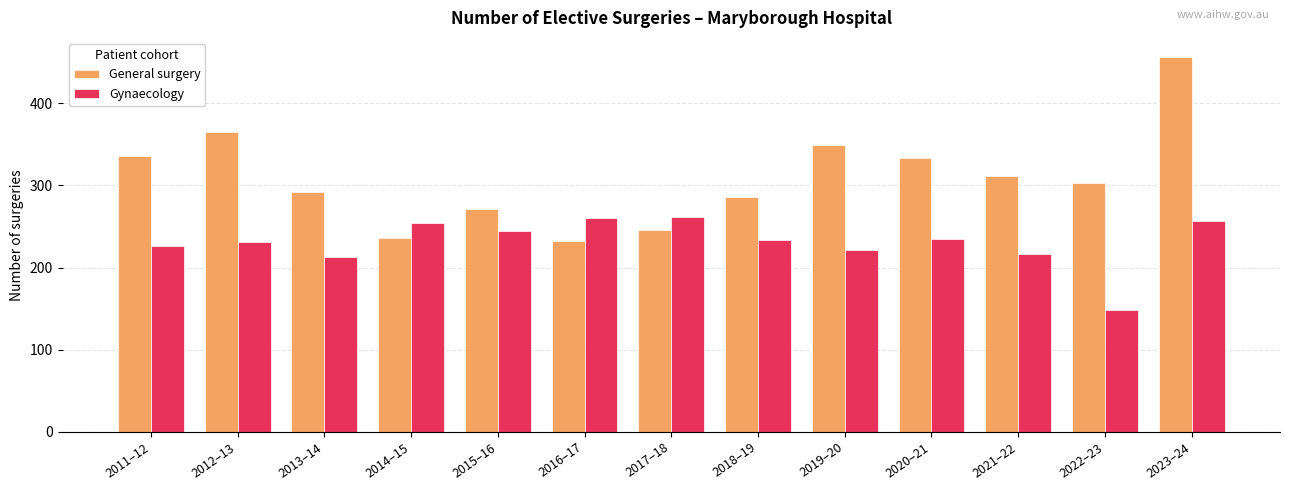

Rank the series at 2021–22 from lowest to highest value.

Gynaecology, General surgery